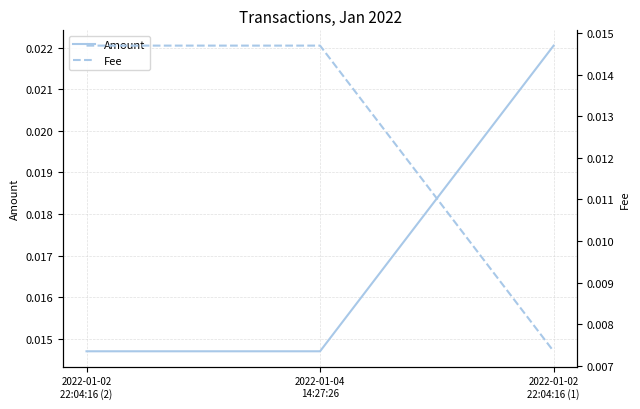

How many Amount values are between 0 and 1?

3